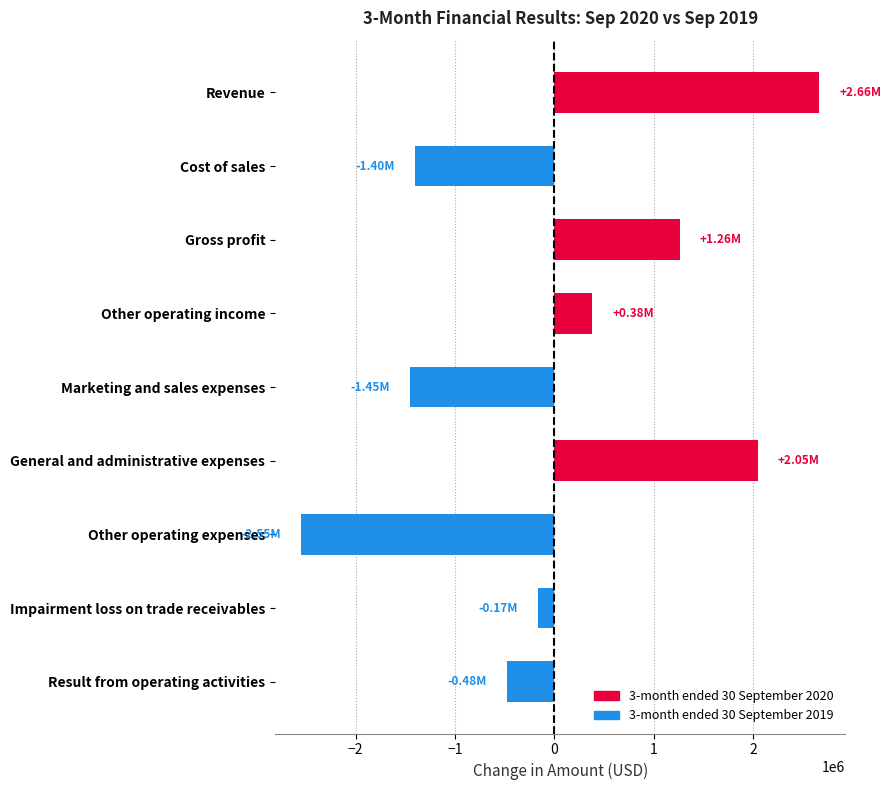

How many data points are above -168511?

4